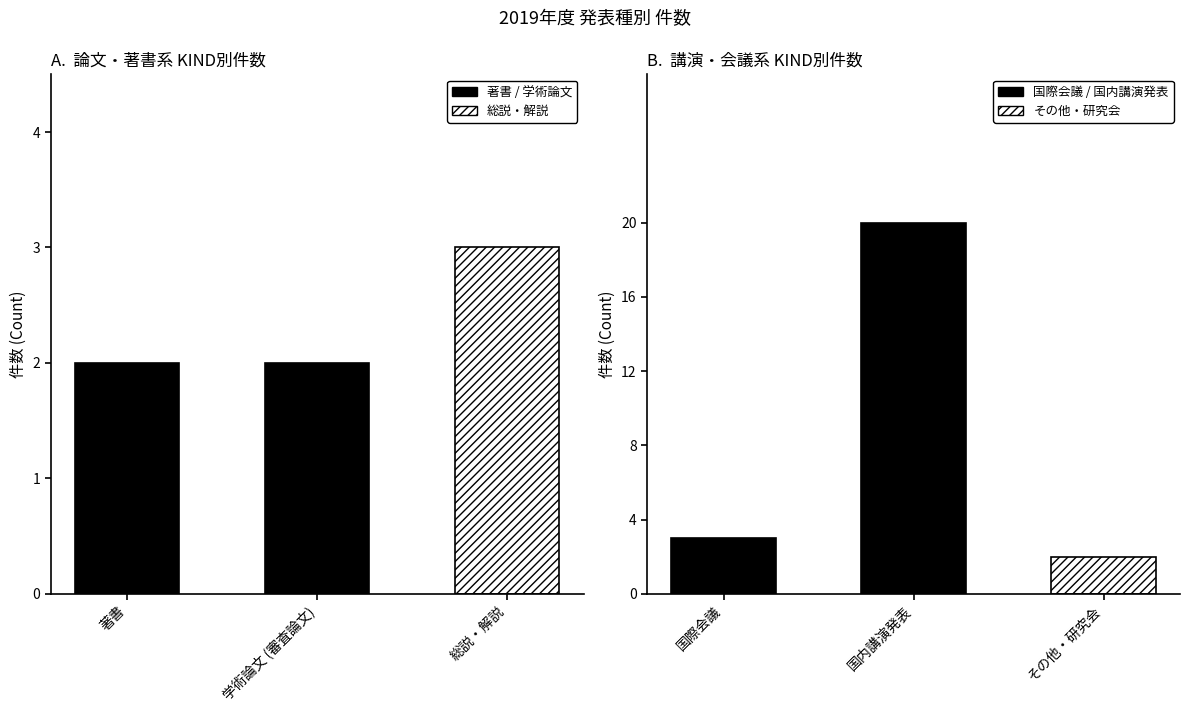

How many data points are above 3?

1